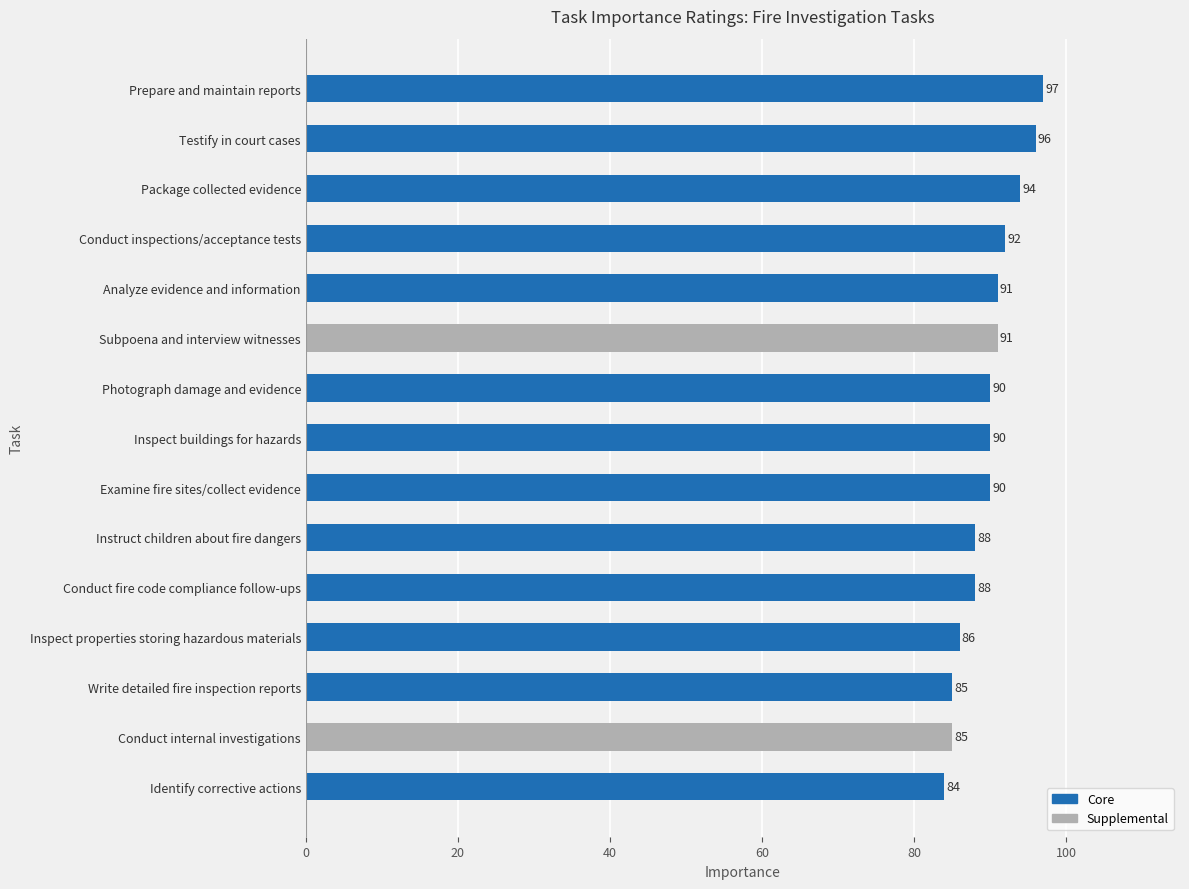

What is the difference between the values at Conduct internal investigations and Prepare and maintain reports?

12